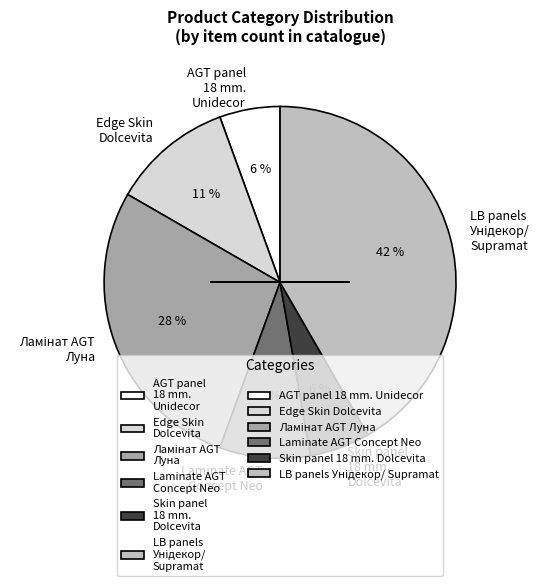

To the nearest percent, what is the difference between the largest and smallest slice percentages?

36%